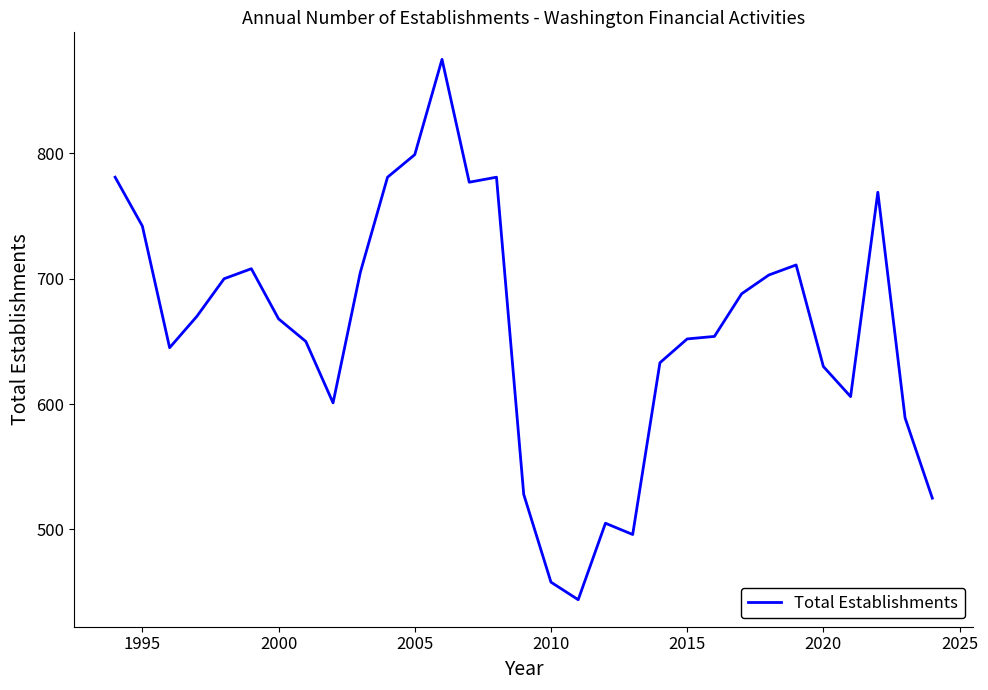

What is the minimum value shown in the chart?

444